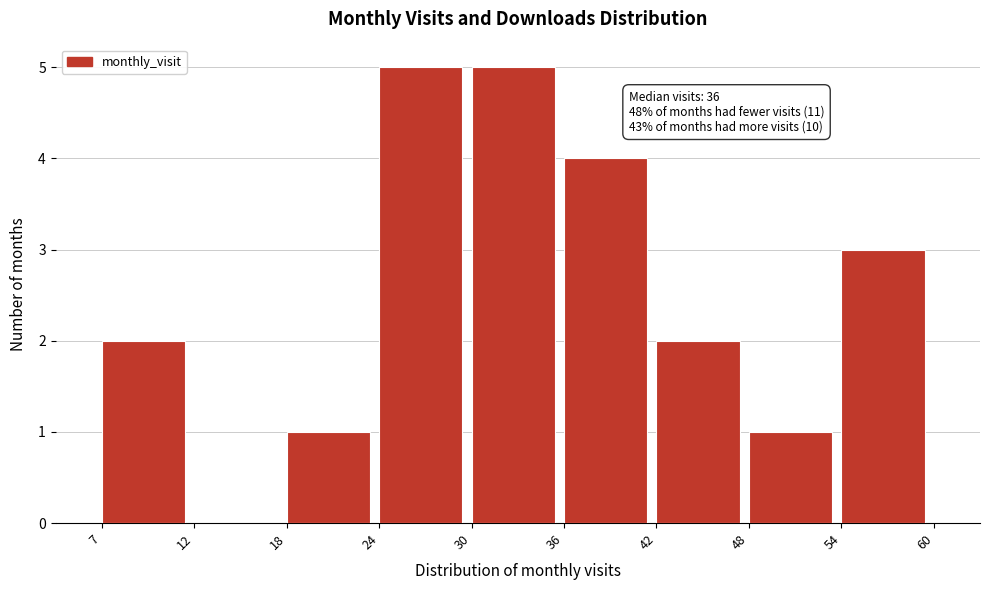

Reading left to right, what are all the values shown in this chart?

7=2	12=0	18=1	24=5	30=5	36=4	42=2	48=1	54=3